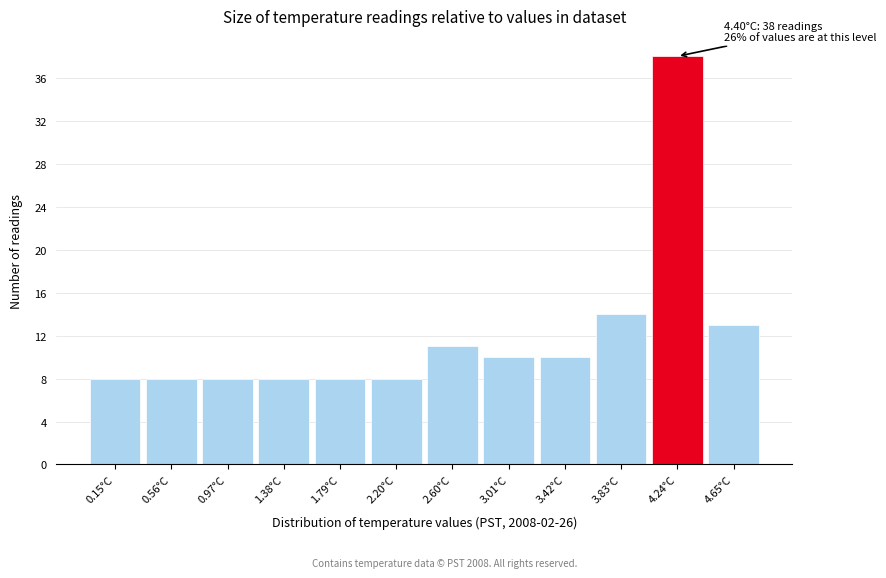

Over which range of the x-axis is the bar tallest?

4.05 to 4.45